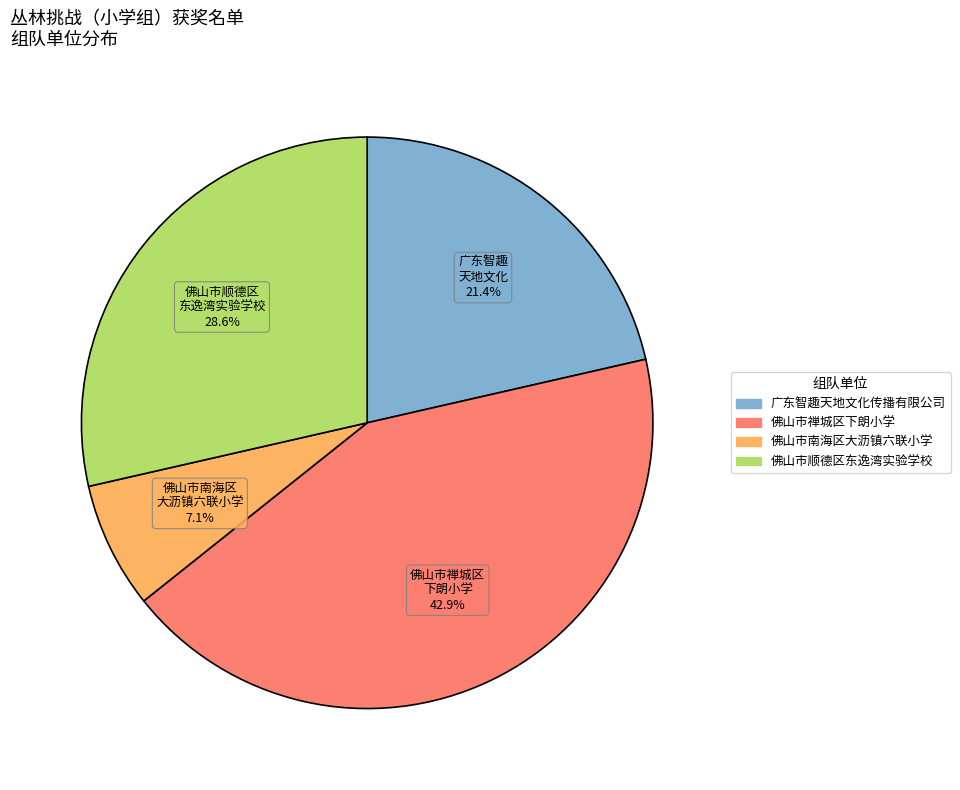

Does any single category account for the majority?

No